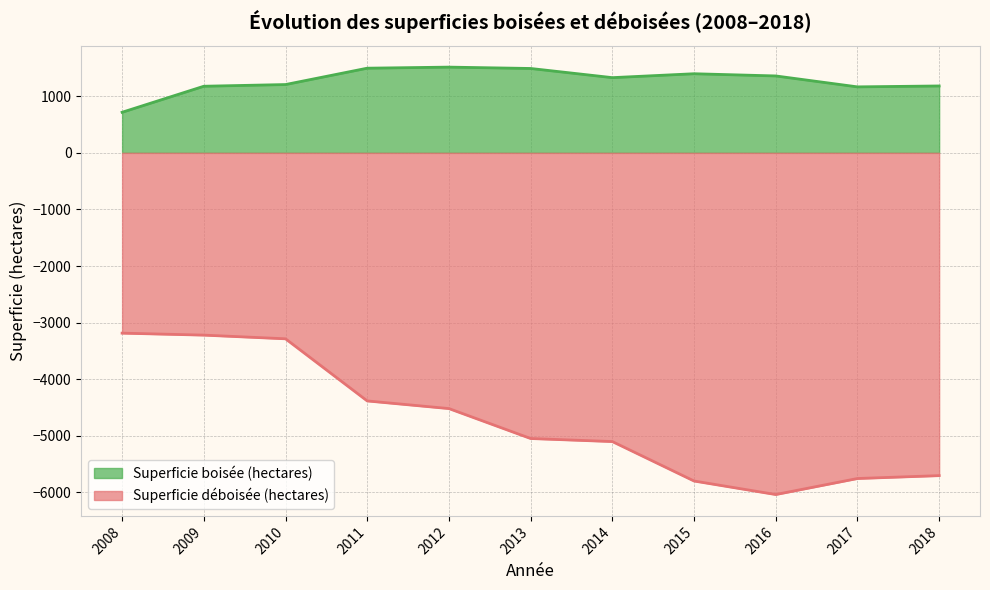

At which category does Superficie boisée (hectares) reach its first local valley?

2014